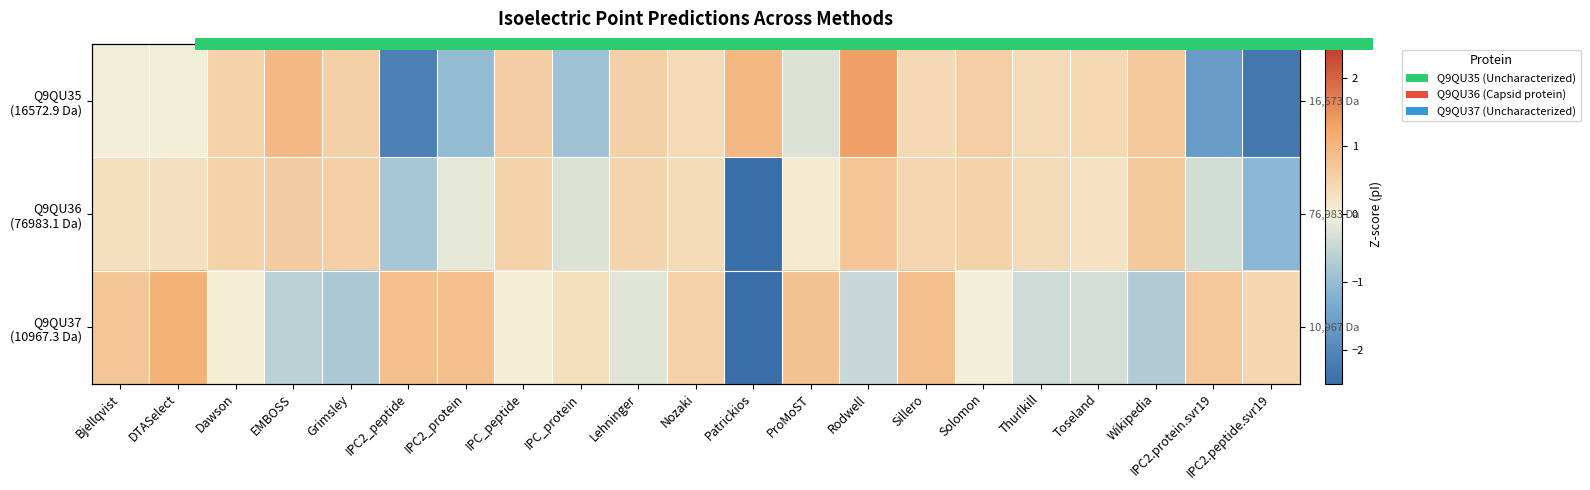

Rank the series by their average value, from lowest to highest.

0.0, Q9QU36 (76983.1 Da), Q9QU37 (10967.3 Da)